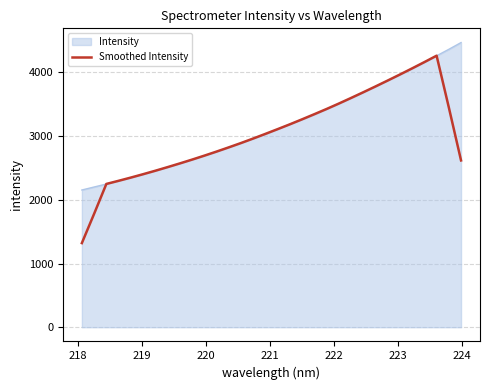

List the series in order of their peak value, highest first.

Intensity, Smoothed Intensity